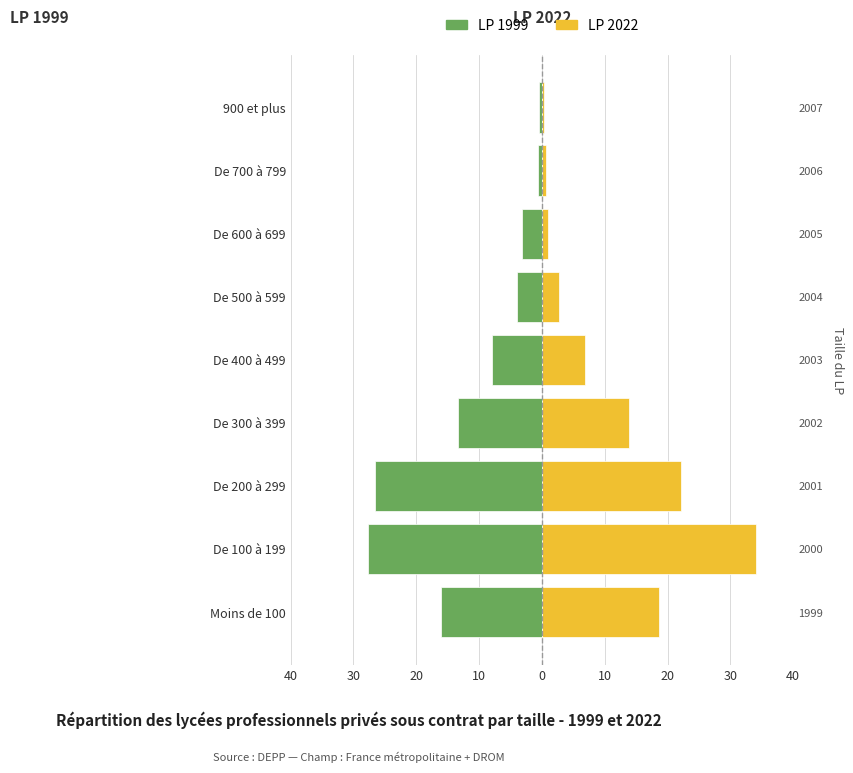

What is the value of the LP 1999 bar at the 8th from the left?

-27.7